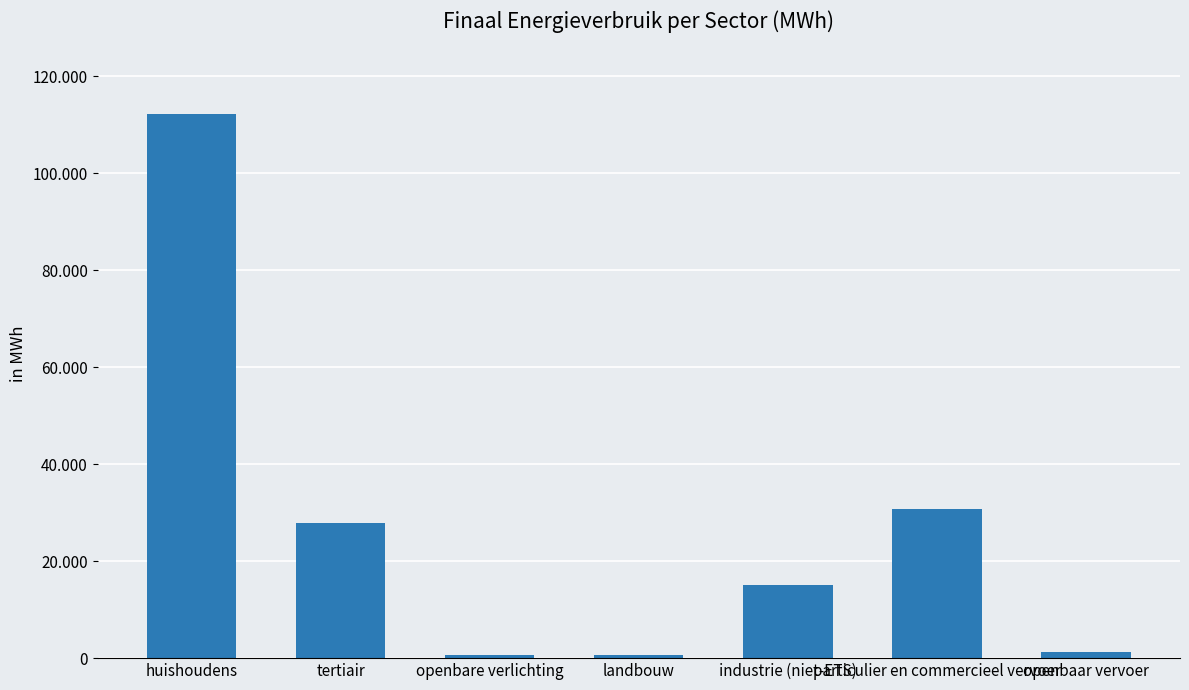

Are the bars horizontal?

No